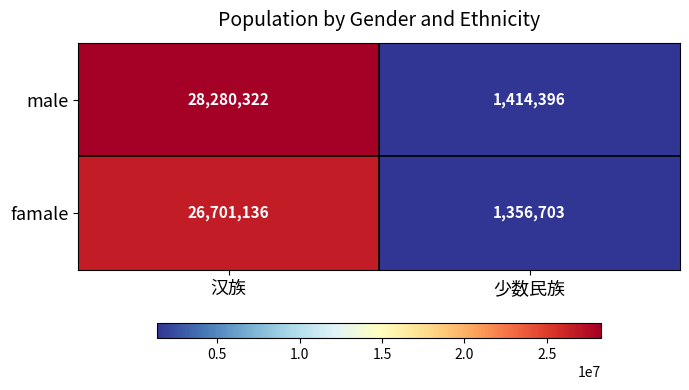

What is the sum of the famale values at 汉族 and 少数民族?

28057839